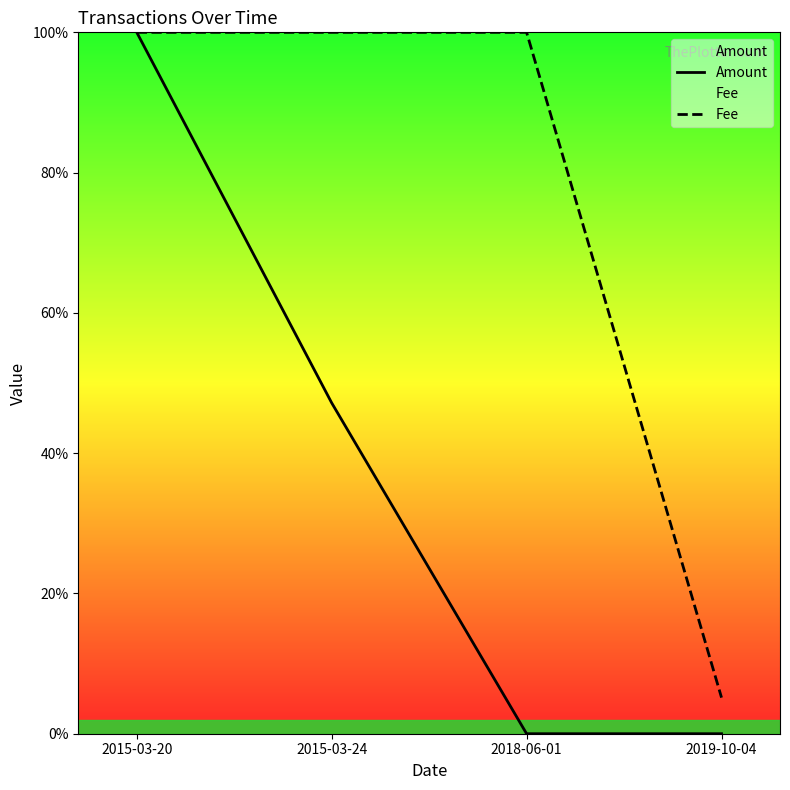

The value of Fee at 2019-10-04 is 5.1. True or false?

True